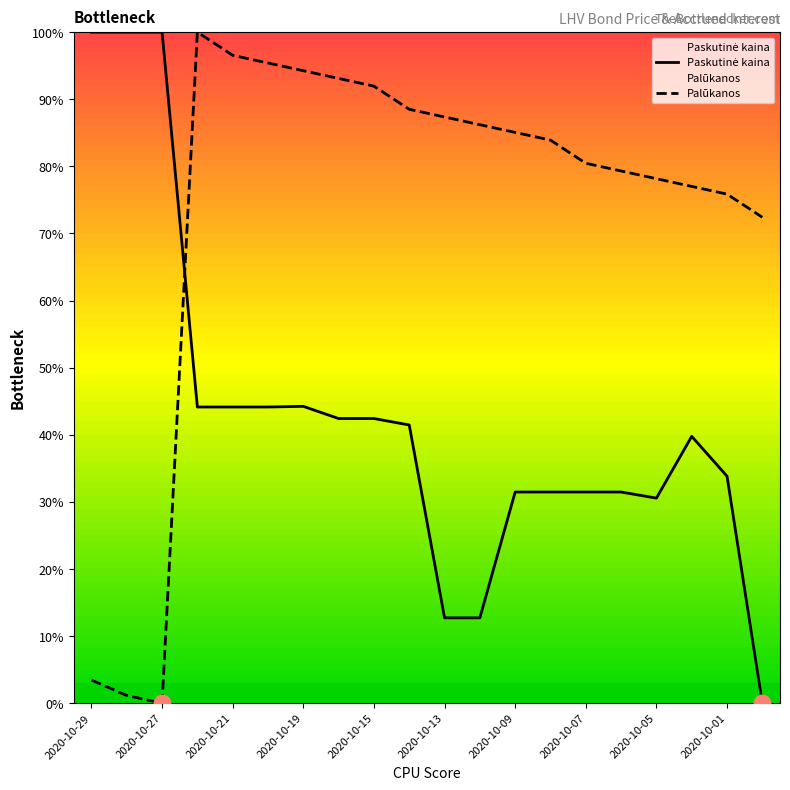

What is the value of the Palūkanos point at the 14th from the left?

83.9